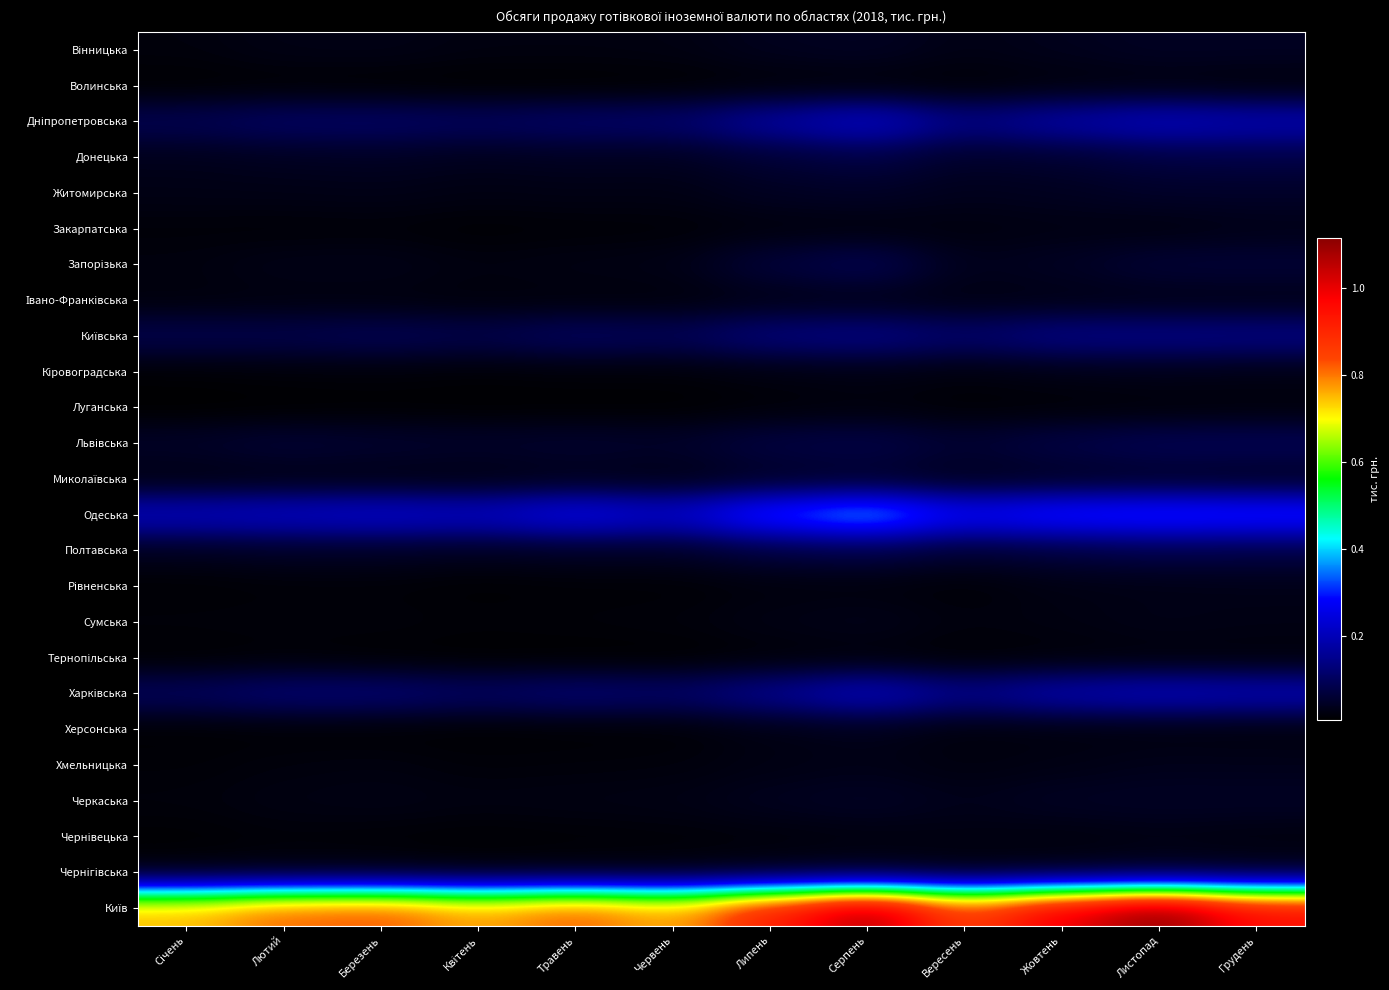

Which series has the largest total across all categories?

Київ